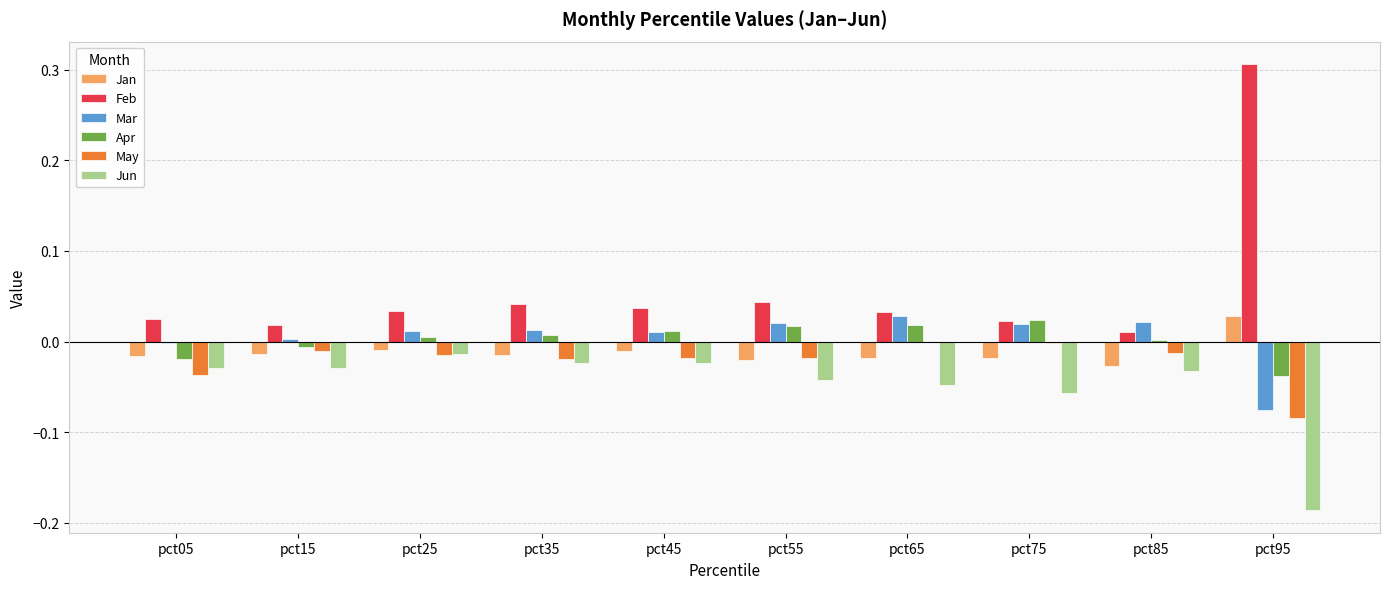

Are the bars grouped side by side (vs. stacked)?

Yes